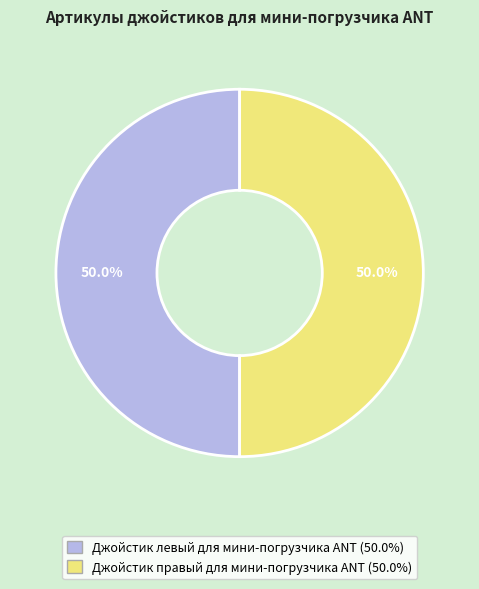

Combined, what portion of the pie is Джойстик правый для мини-погрузчика ANT and Джойстик левый для мини-погрузчика ANT?

100.0%